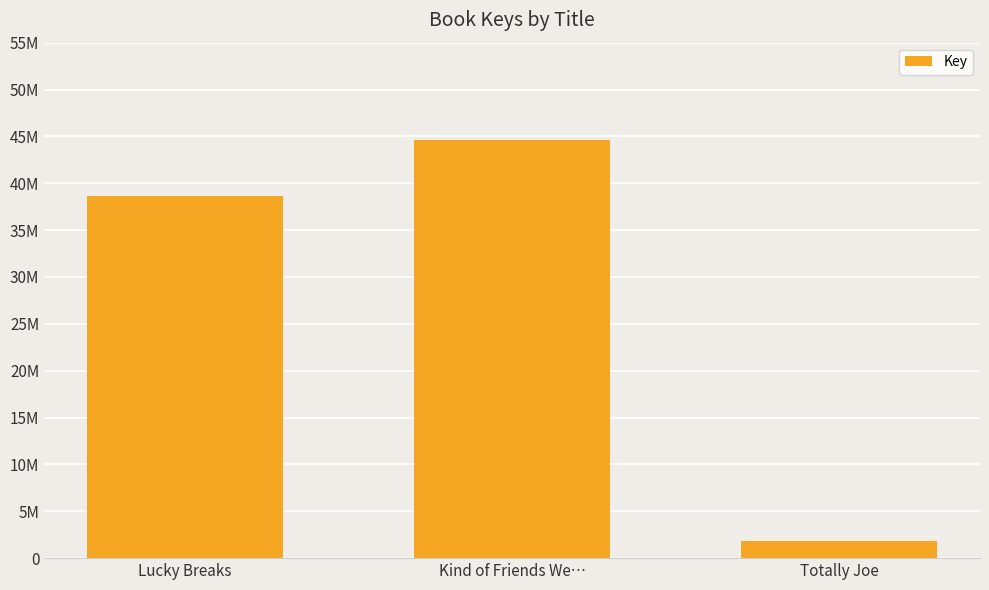

What is the greatest value displayed?

44619037